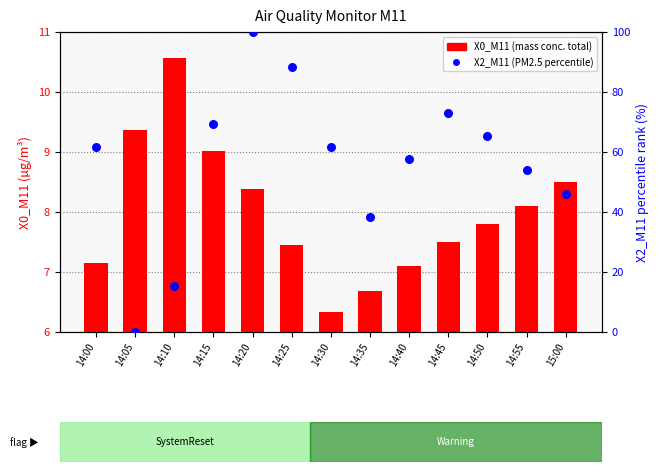

Is the value of X2_M11 (mass conc. PM2.5, percentile) at 14:25 greater than the value of X0_M11 (mass conc. total) at 15:00?

Yes